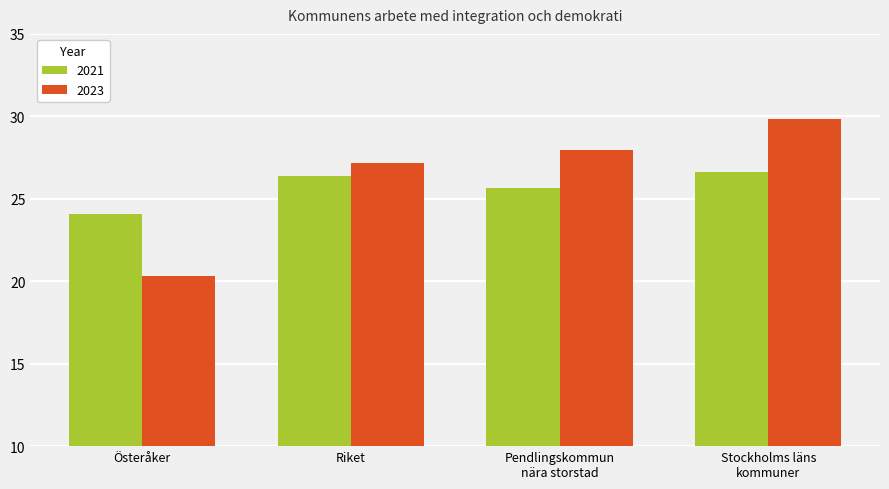

Which series has the largest total across all categories?

2023